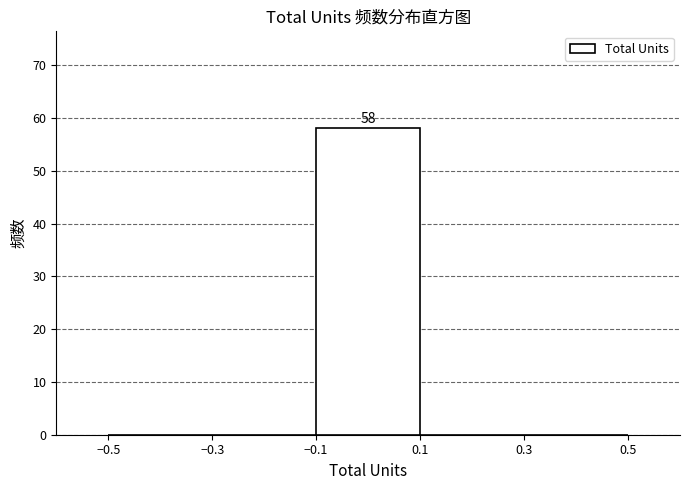

Over which range of the x-axis is the bar tallest?

-0.1 to 0.1